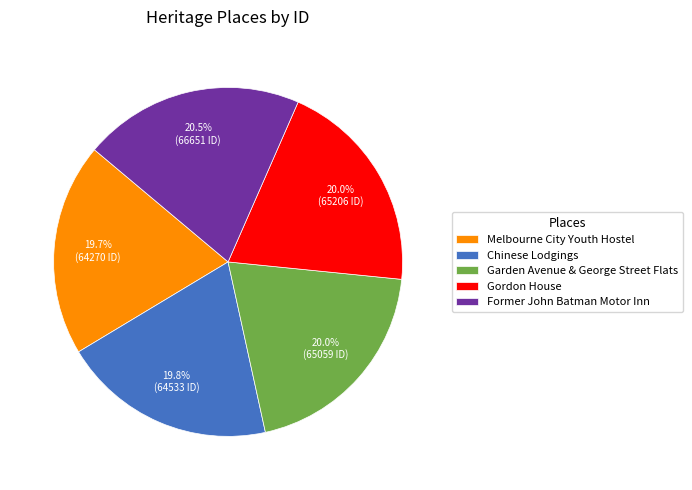

To the nearest percent, what is the difference between the largest and smallest slice percentages?

1%